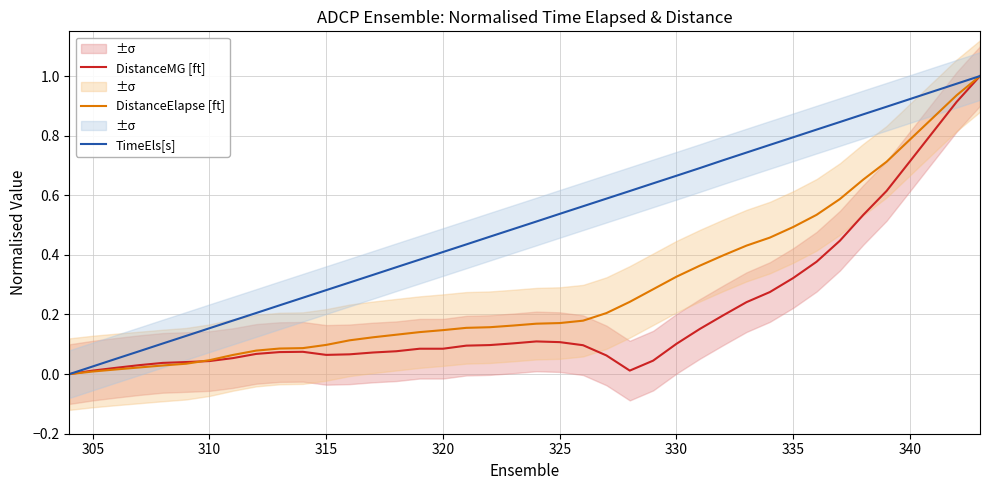

The DistanceElapse [ft] series shows 0.8 at 335. True or false?

False